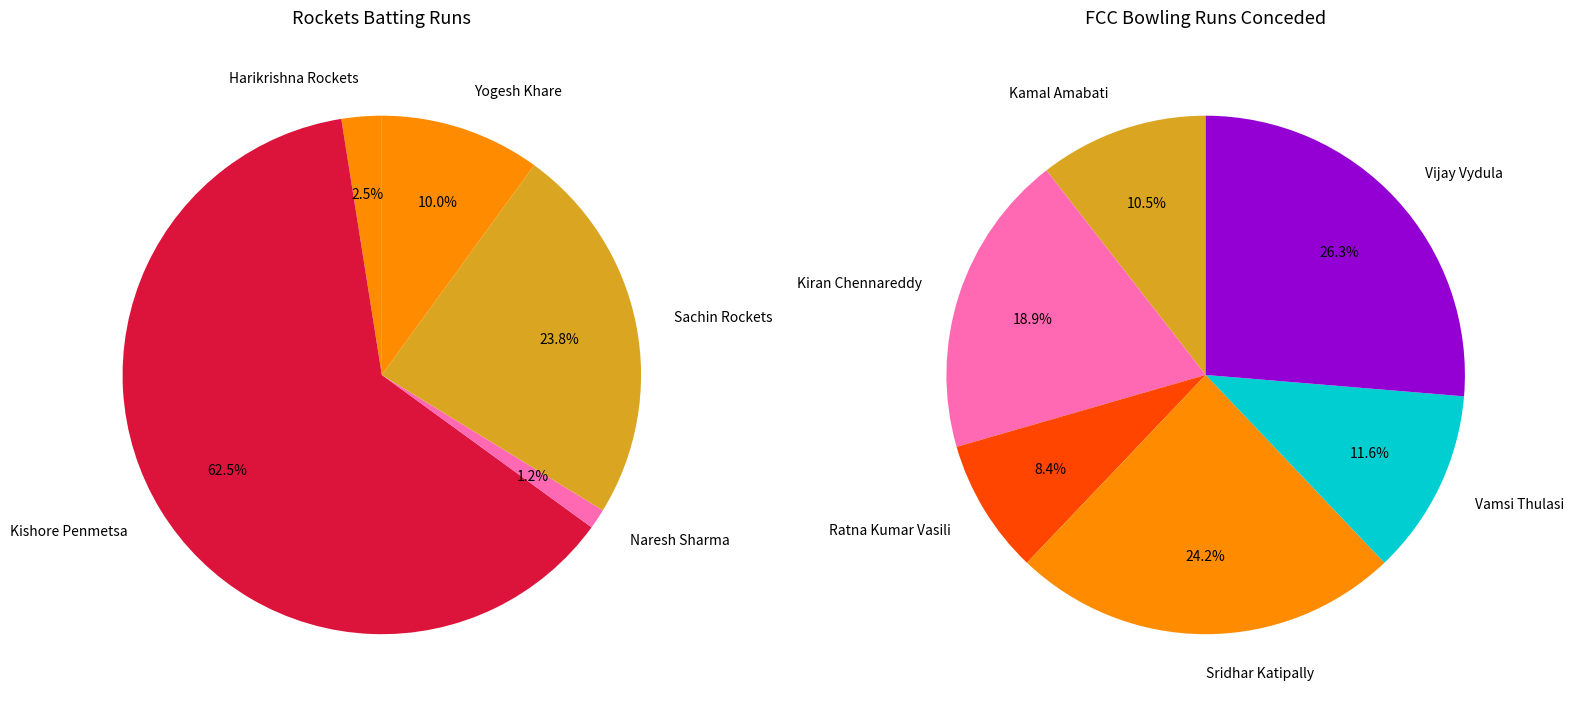

What is the largest slice in the pie chart?

Kishore Penmetsa